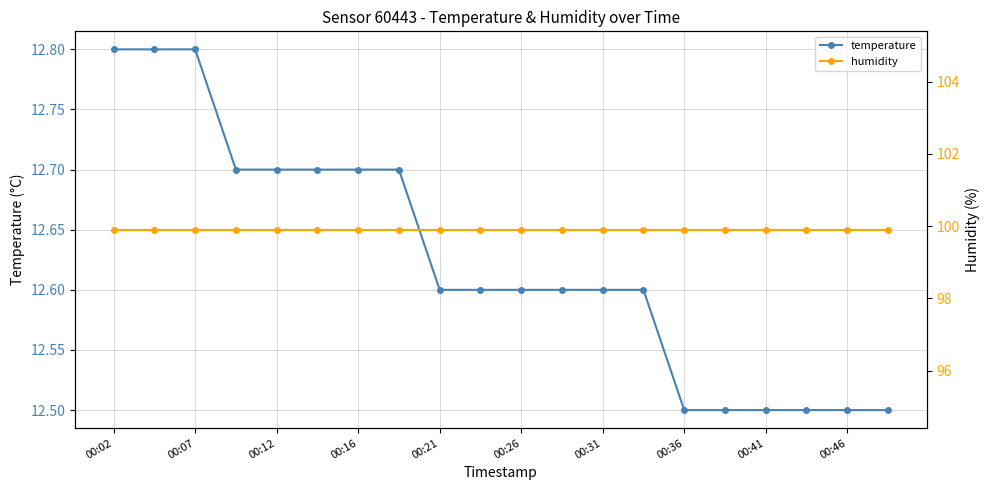

What is the highest value of the temperature series?

12.8